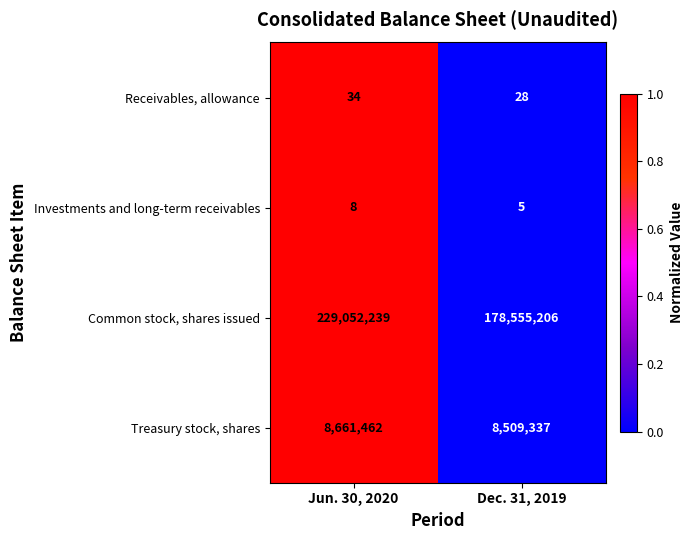

Reading left to right, list all the values displayed in this chart.

Receivables, allowance: Jun. 30, 2020=34	Dec. 31, 2019=28
Investments and long-term receivables: Jun. 30, 2020=8	Dec. 31, 2019=5
Common stock, shares issued: Jun. 30, 2020=229052239	Dec. 31, 2019=178555206
Treasury stock, shares: Jun. 30, 2020=8661462	Dec. 31, 2019=8509337